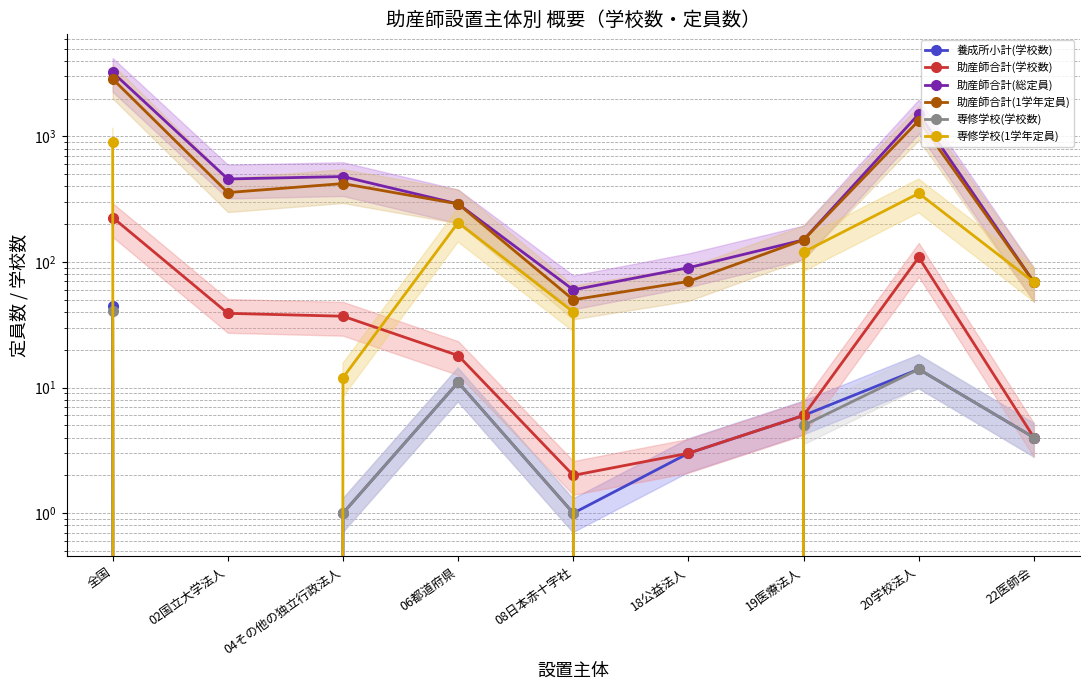

At how many categories does at least one series exceed 718?

2